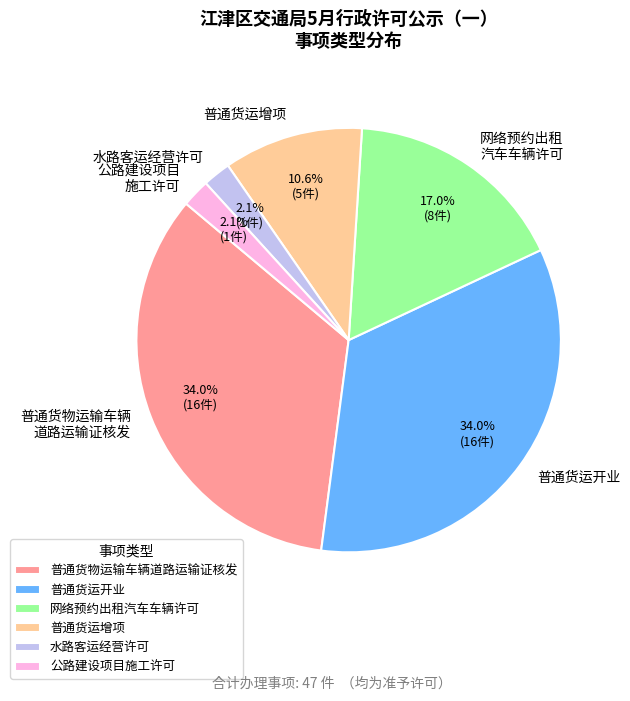

What percentage is the 普通货物运输车辆道路运输证核发 slice, to the nearest percent?

34%